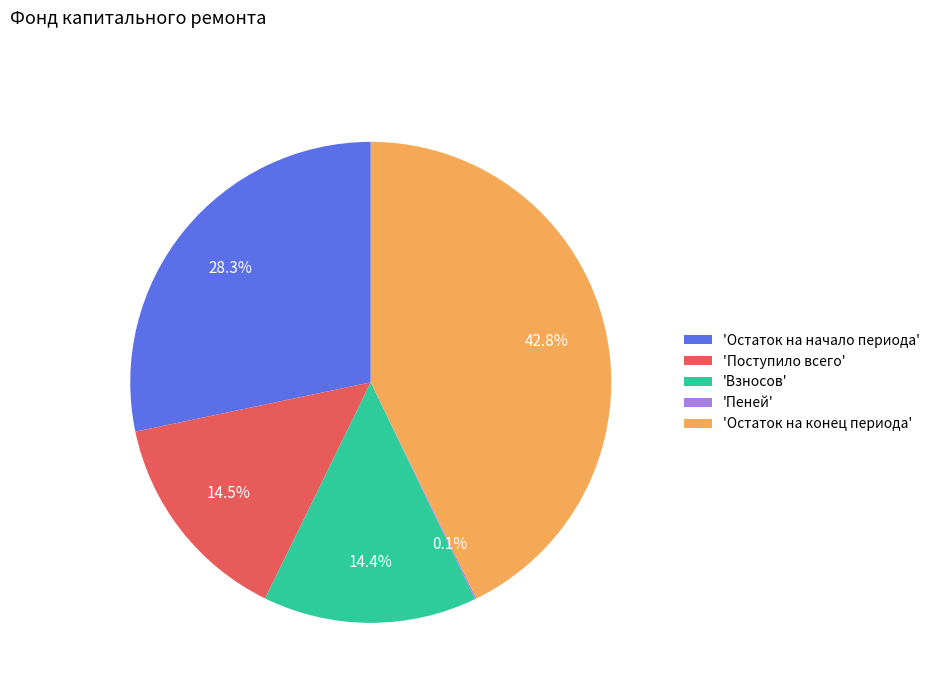

Is the sum of 'Поступило всего' and 'Остаток на конец периода' greater than half?

Yes